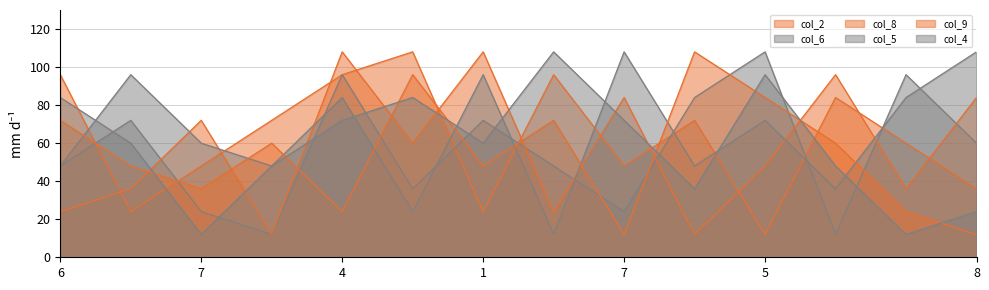

Read the col_2 value at 9.

72